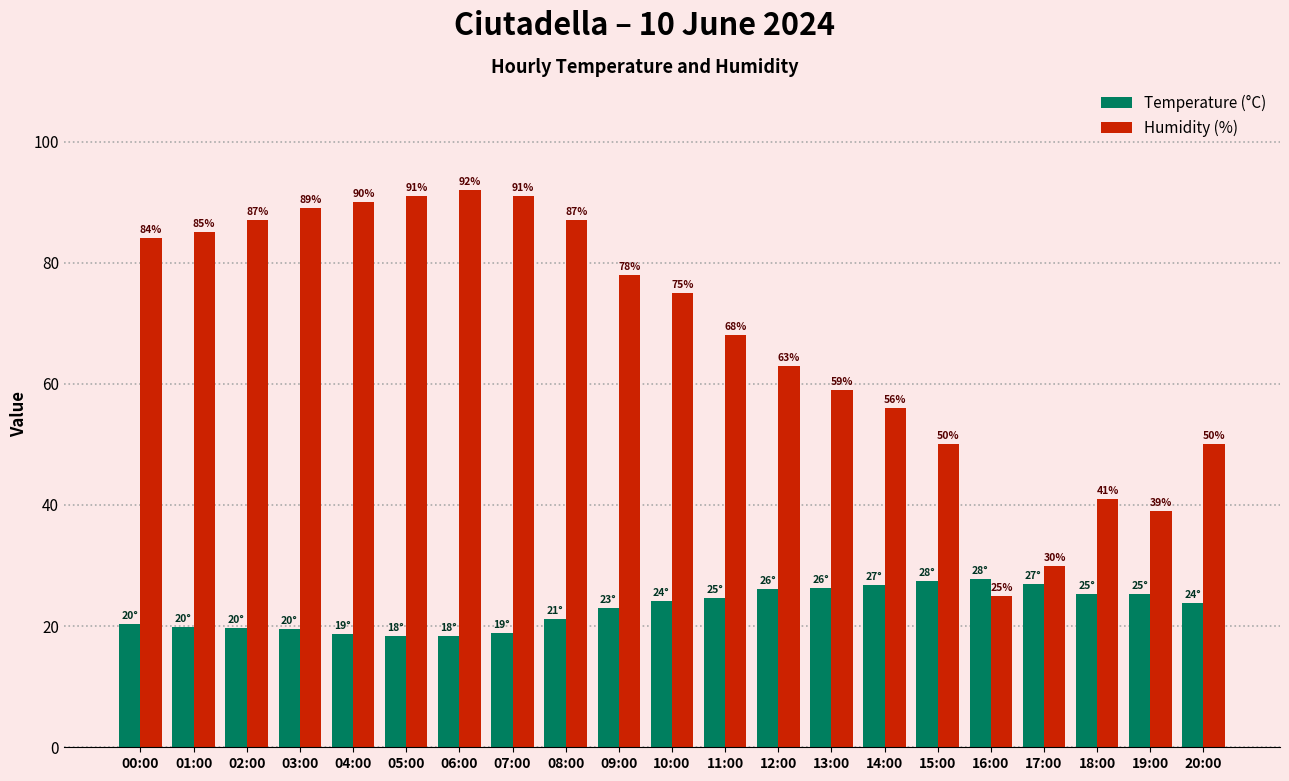

Rank the series by their maximum value, from highest to lowest.

Humidity (%), Temperature (°C)